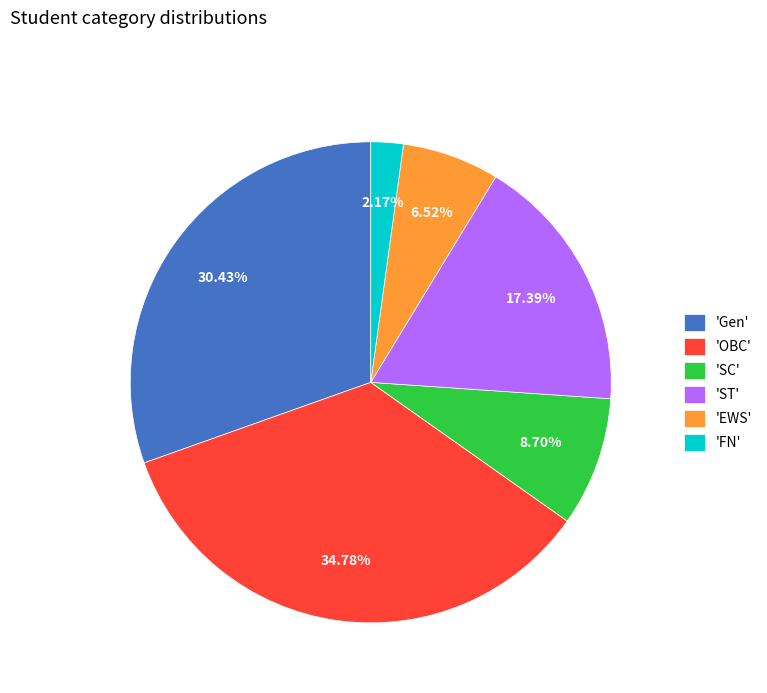

Combined, do 'Gen' and 'OBC' account for over 50%?

Yes